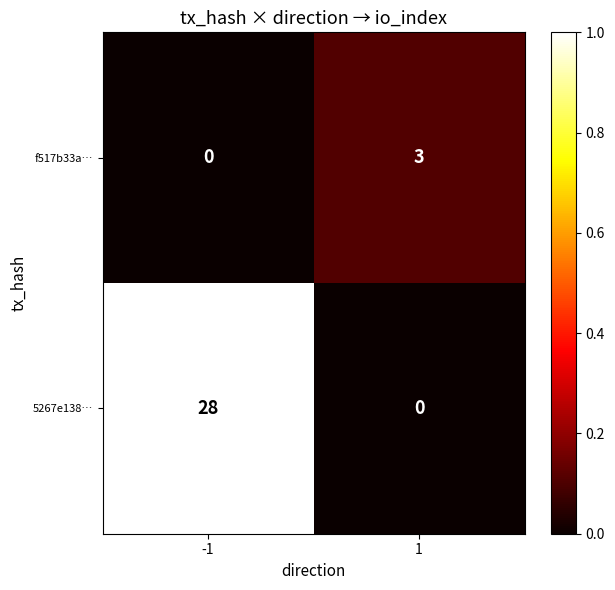

At which label is f517b33a… closest to 0?

-1